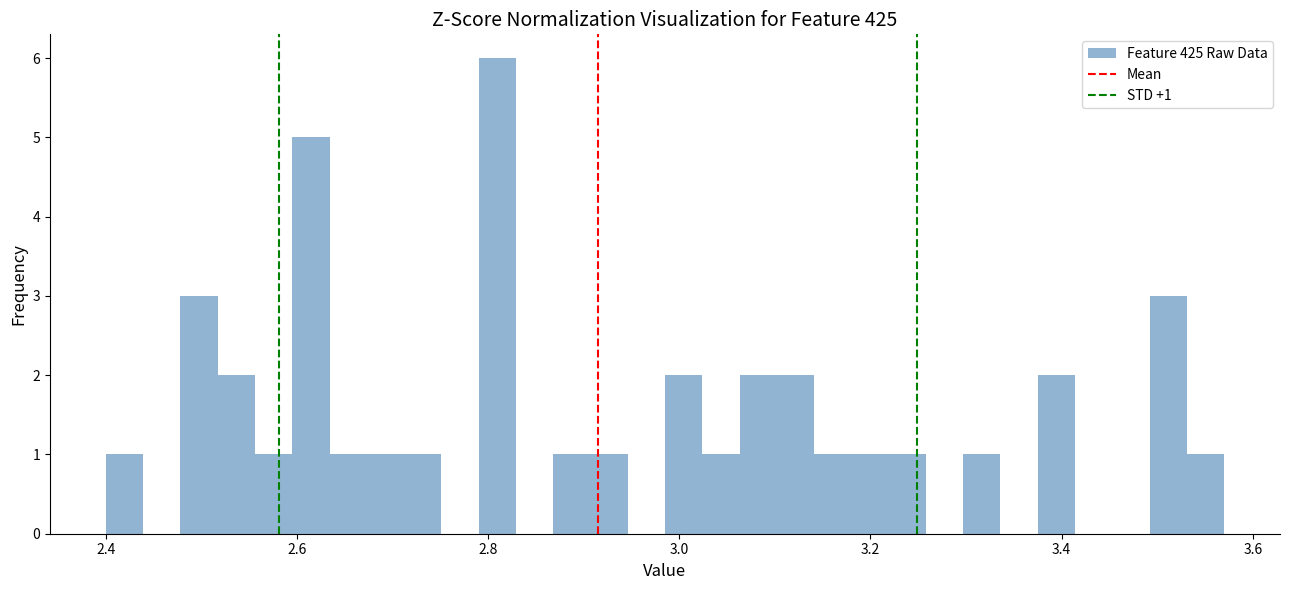

Read against the x-axis, roughly where is the centre of the tallest bar?

2.80